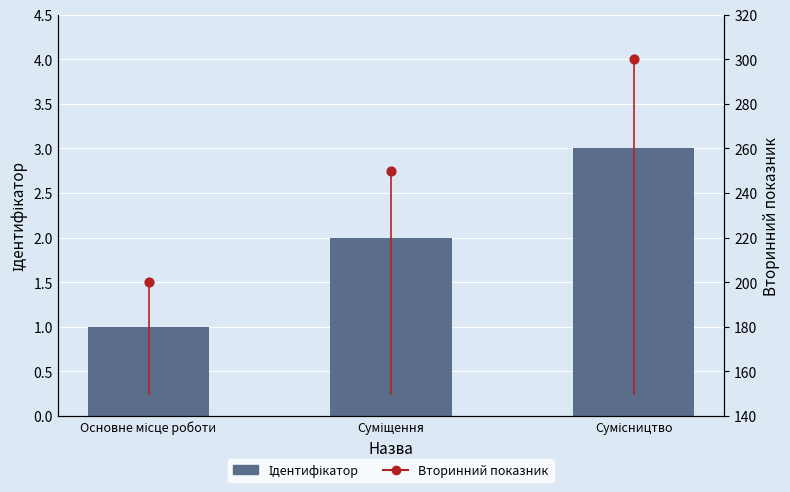

At which category is the sum across all series the highest?

Сумісництво